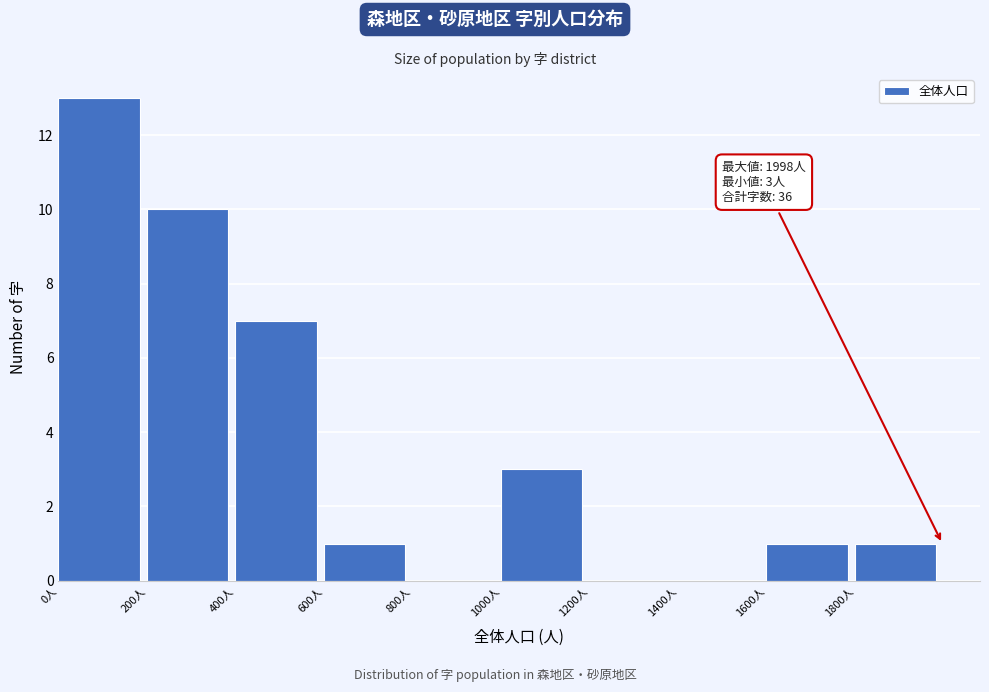

Over which range of the x-axis is the bar tallest?

0 to 200